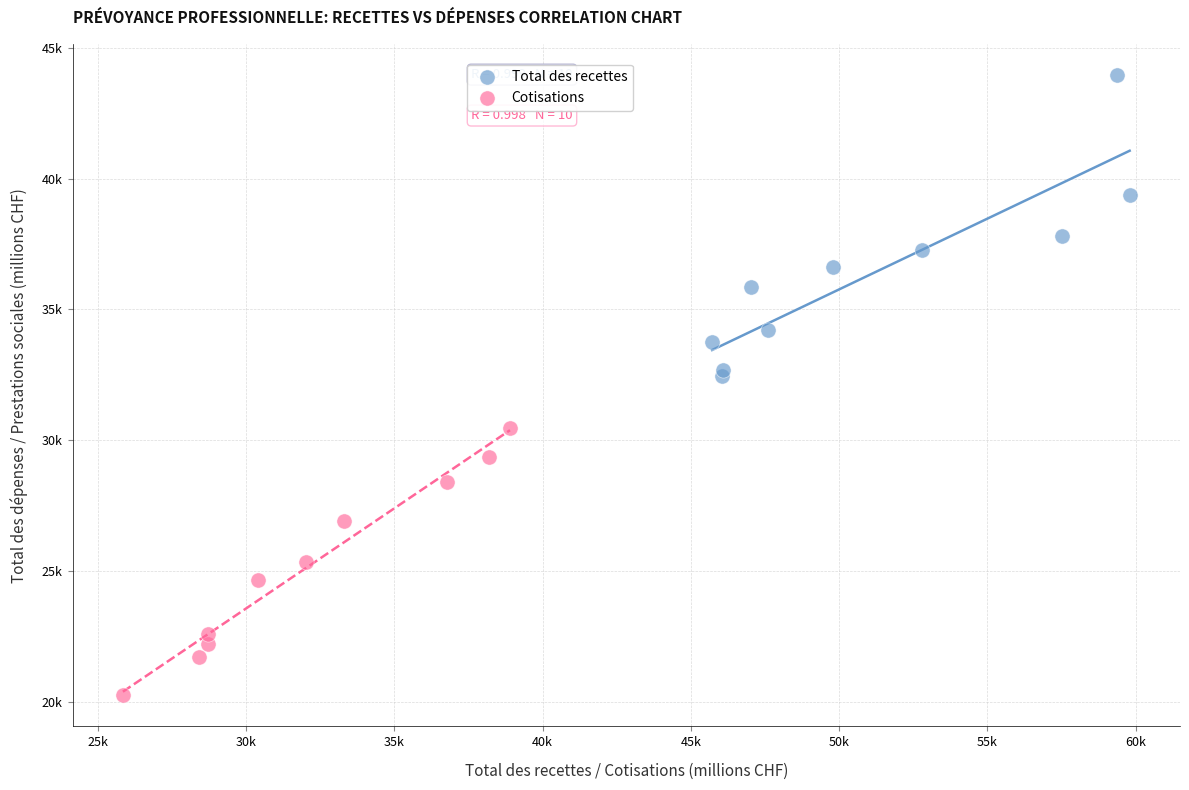

Which series reaches the maximum Y coordinate?

Total des recettes